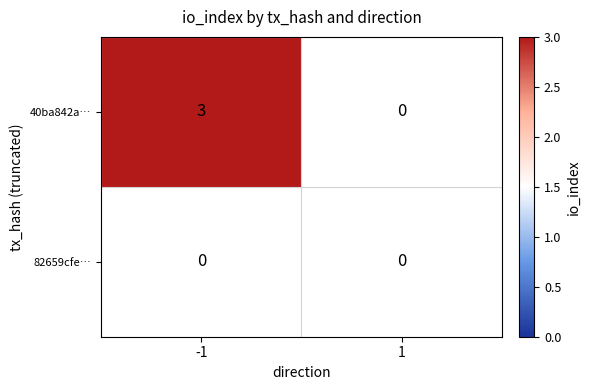

Which series changed the most between -1 and 1?

40ba842a73cb6f343dff52f0c86a06a85f1db6a